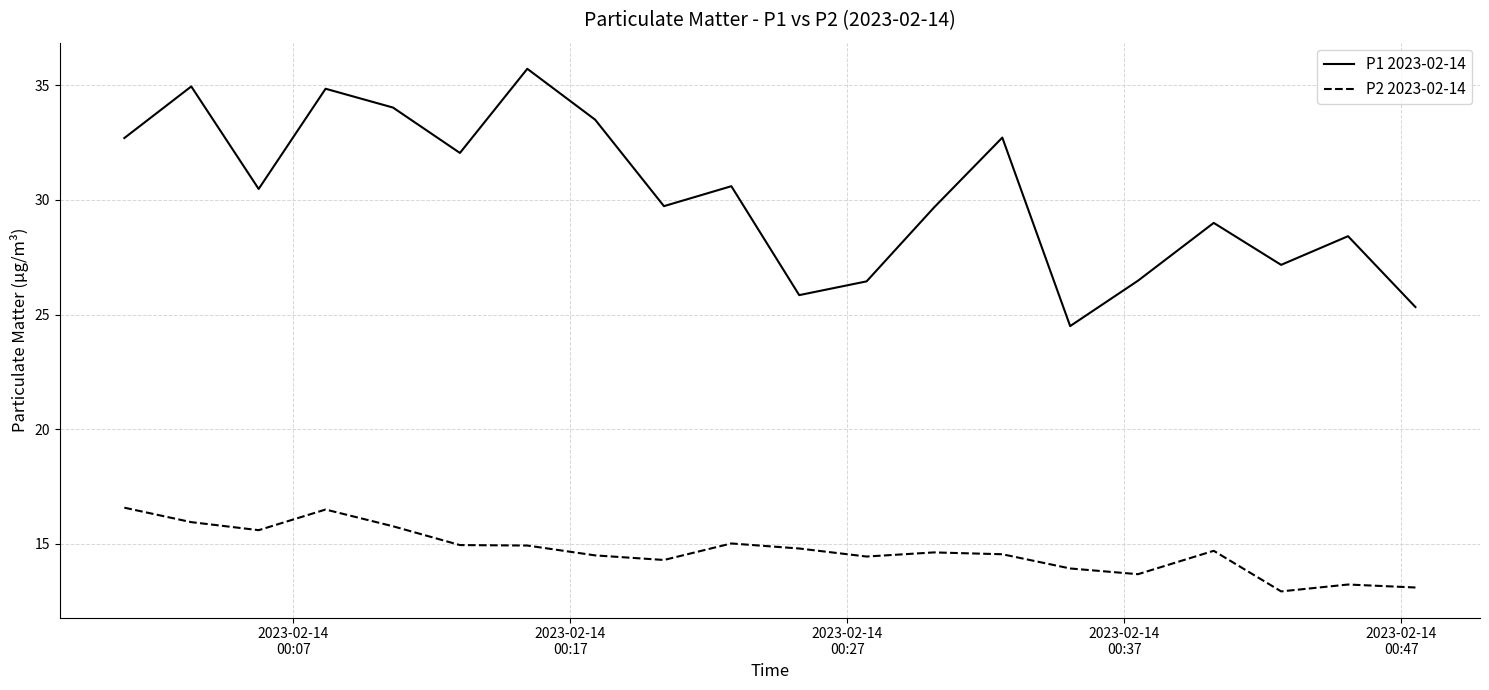

List the series in order of their peak value, highest first.

P1 2023-02-14, P2 2023-02-14